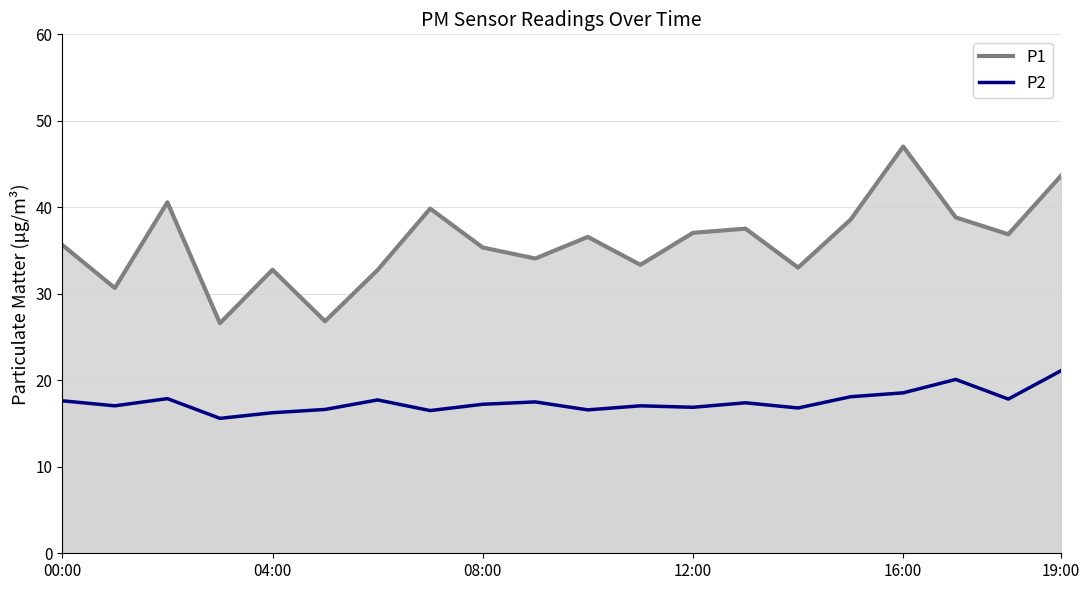

What is the label of the 15th point from the left?

14